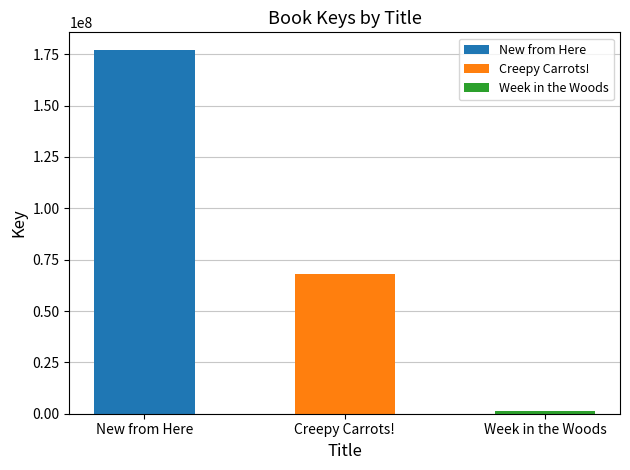

What is the minimum value shown in the chart?

1427580